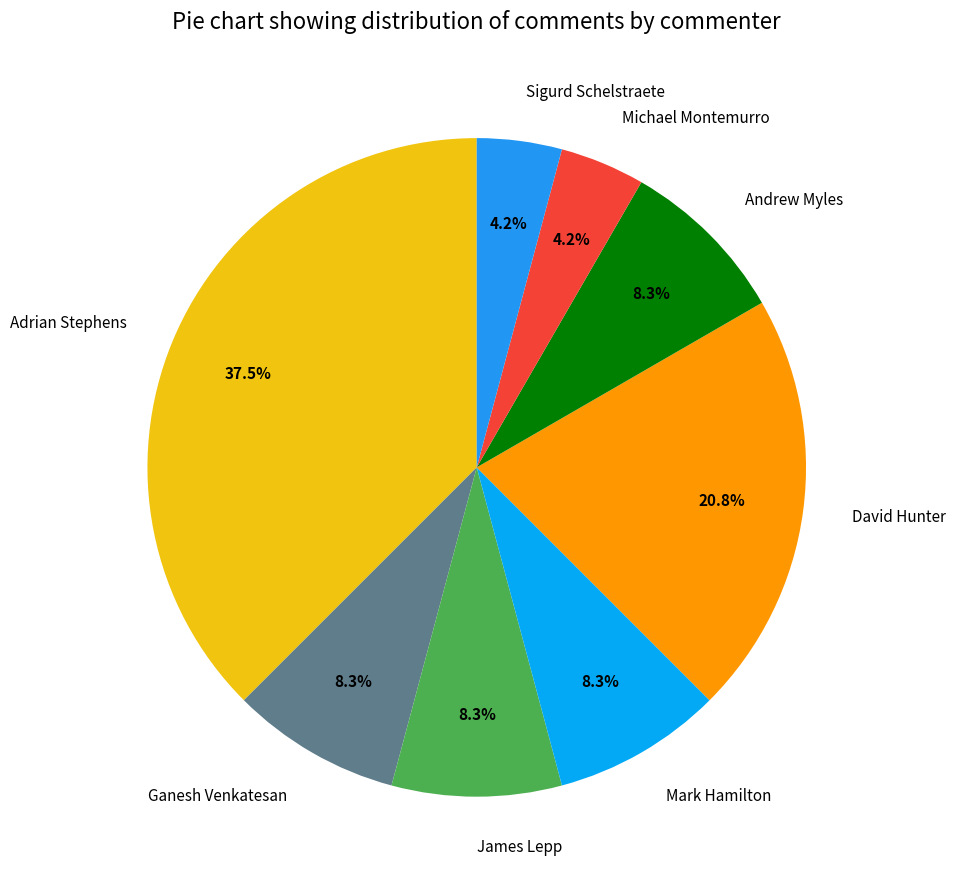

Which has a higher value, Ganesh Venkatesan or Michael Montemurro?

Ganesh Venkatesan